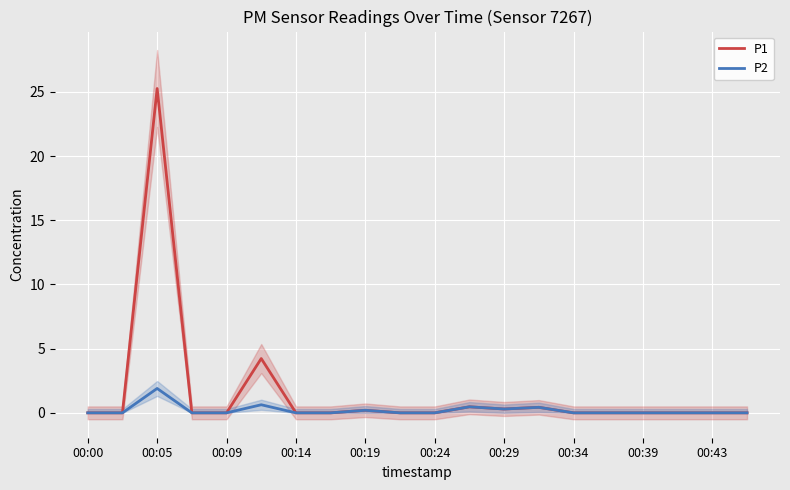

The value of P1 at 17 is -14.9. True or false?

False